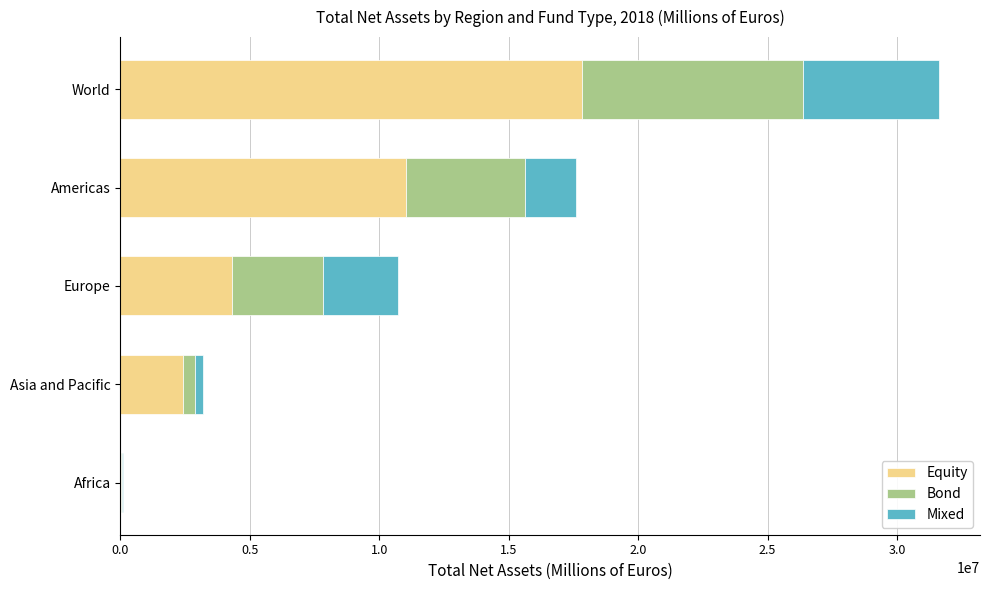

What is the total value across all series at Americas?

17588532